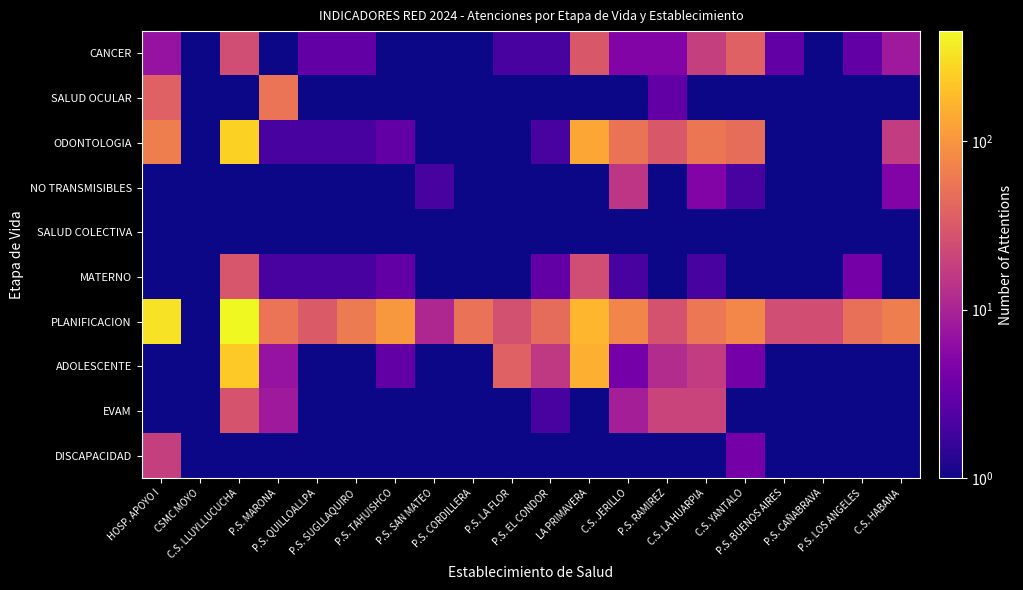

Between P.S. RAMIREZ and P.S. MARONA, which is larger?

P.S. RAMIREZ